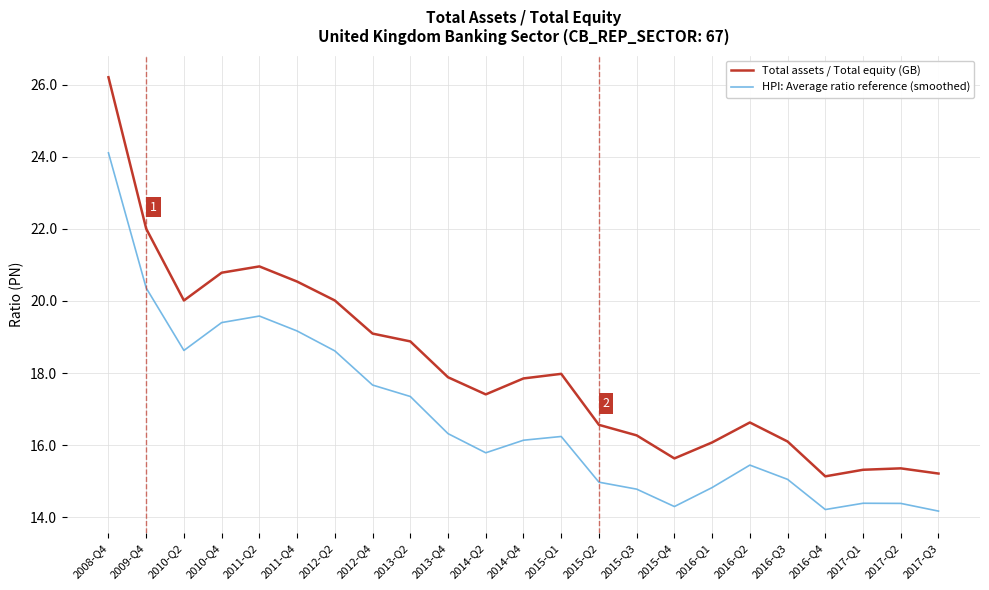

Which series has the widest spread of values?

Total assets / Total equity (GB)